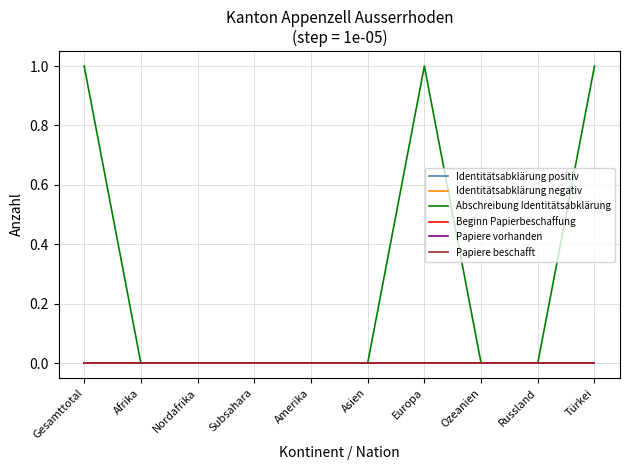

At which category does Abschreibung Identitätsabklärung reach its first local peak?

Europa